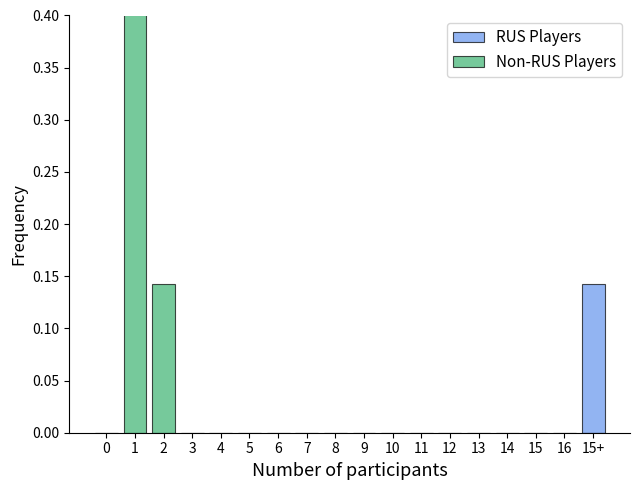

What is the difference between the Non-RUS Players values at 2 and 5?

0.1